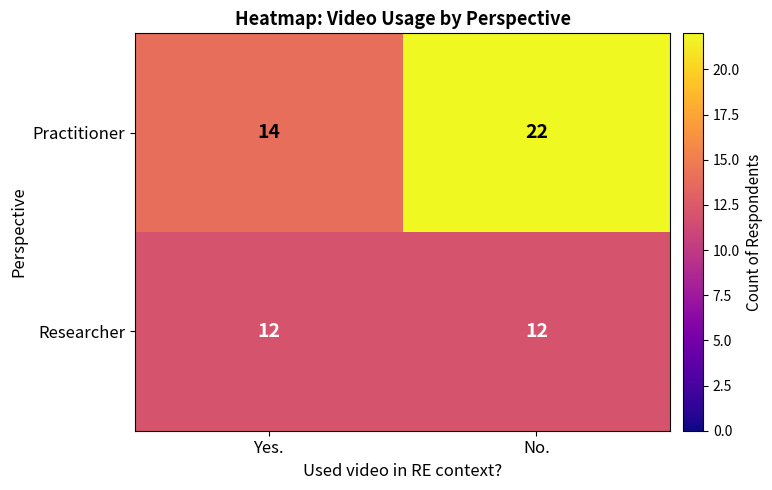

What is the difference between the Practitioner values at No. and Yes.?

8